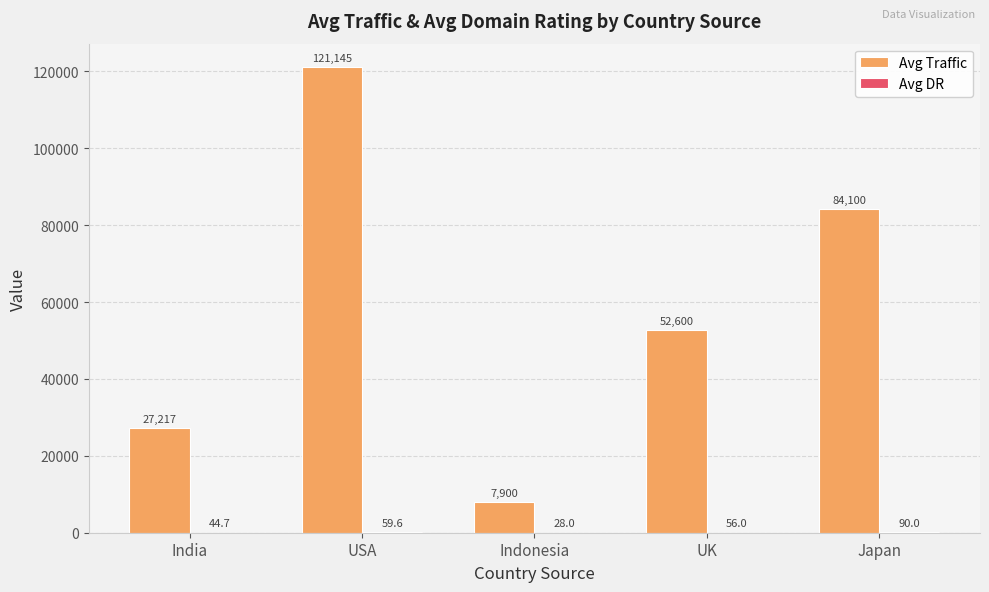

What is the sum of the Avg Traffic values at Indonesia and Japan?

92000.0